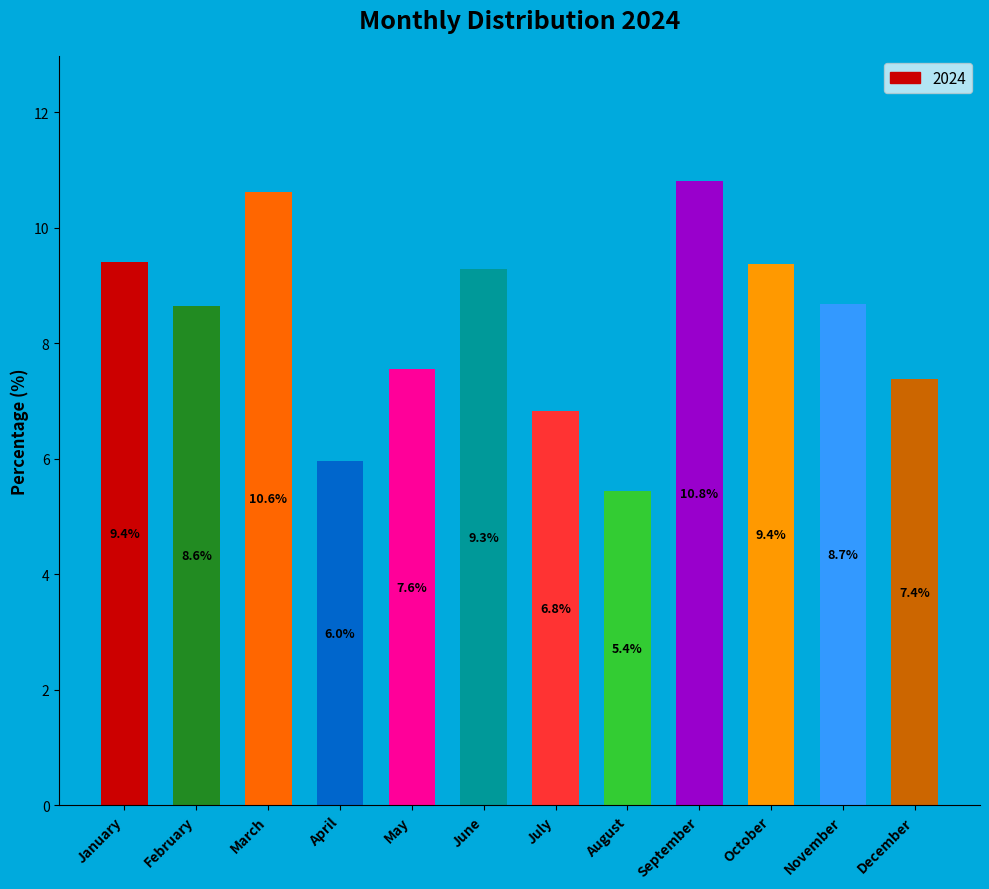

True or false: the data shows 7.5 at August.

False